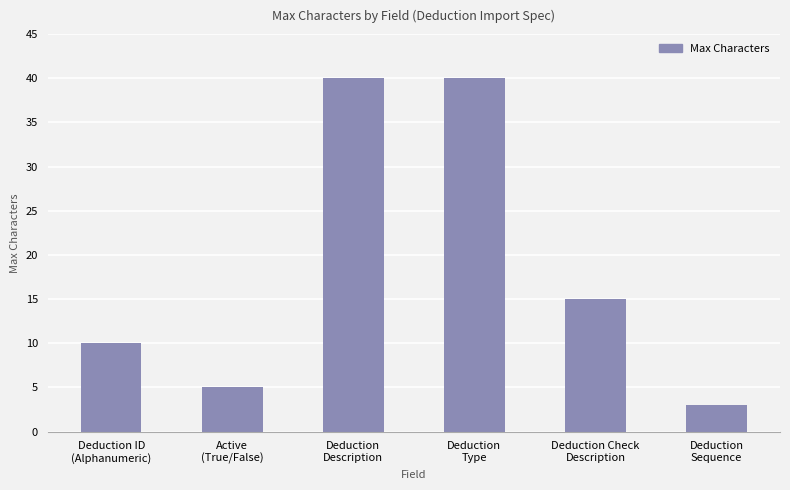

What is the sum of all values?

113